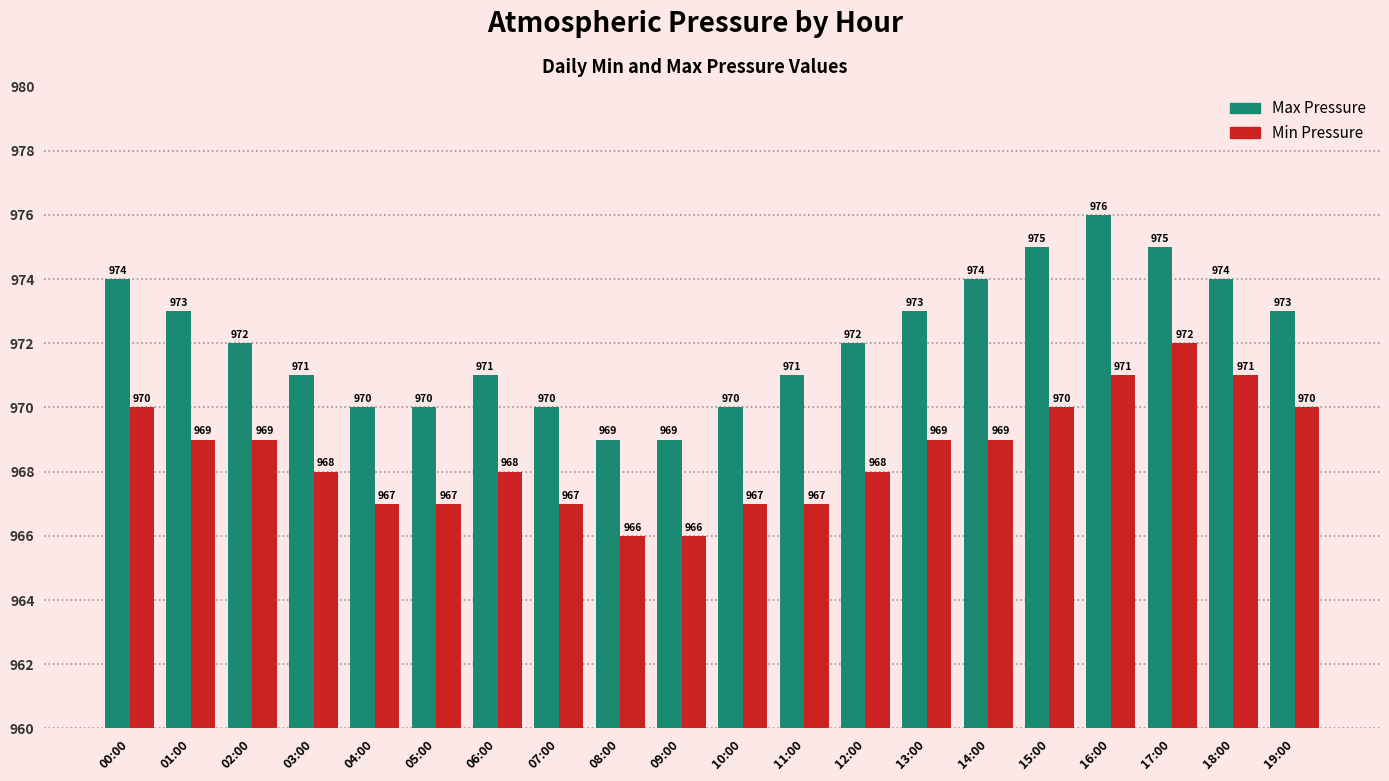

What is the smallest value displayed?

966